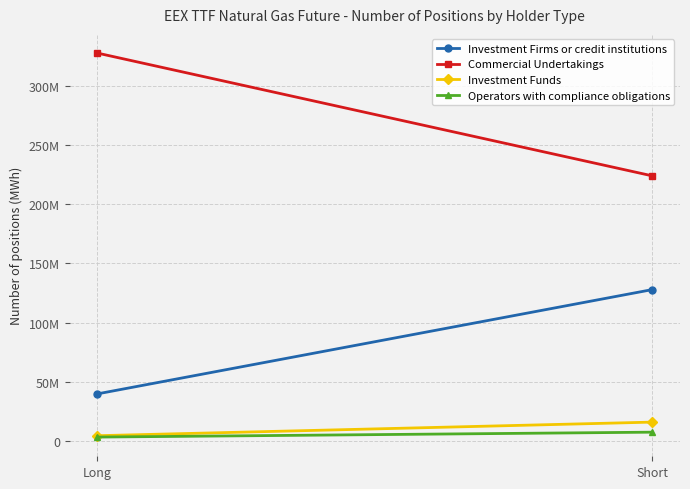

What is the total value across all series at Long?

375166133.0